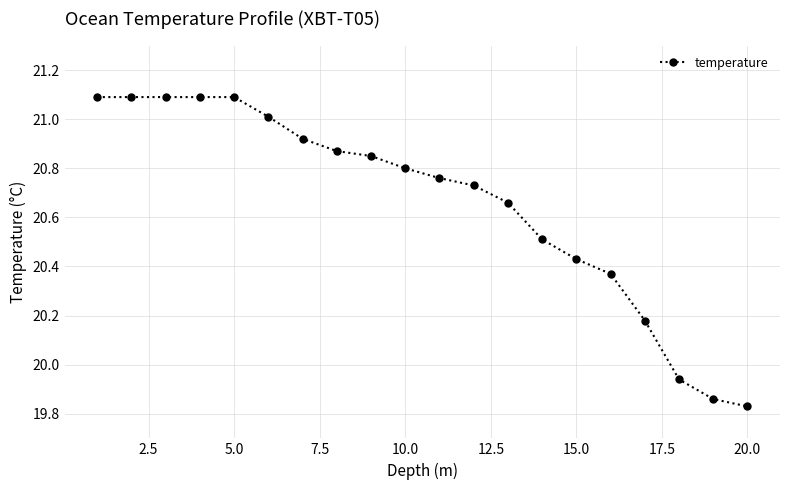

What is the maximum value shown in the chart?

21.1